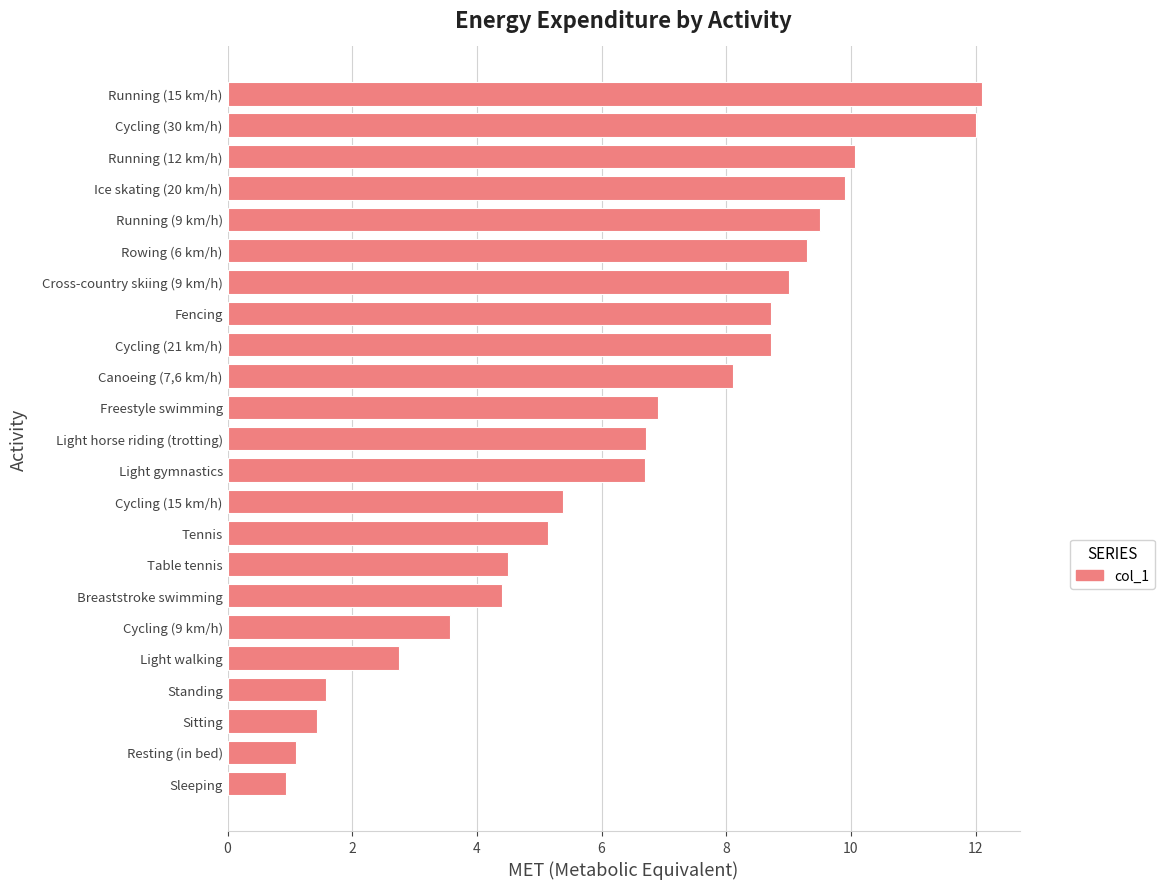

What is the ratio of the value at Cycling (15 km/h) to the value at Tennis?

1.0